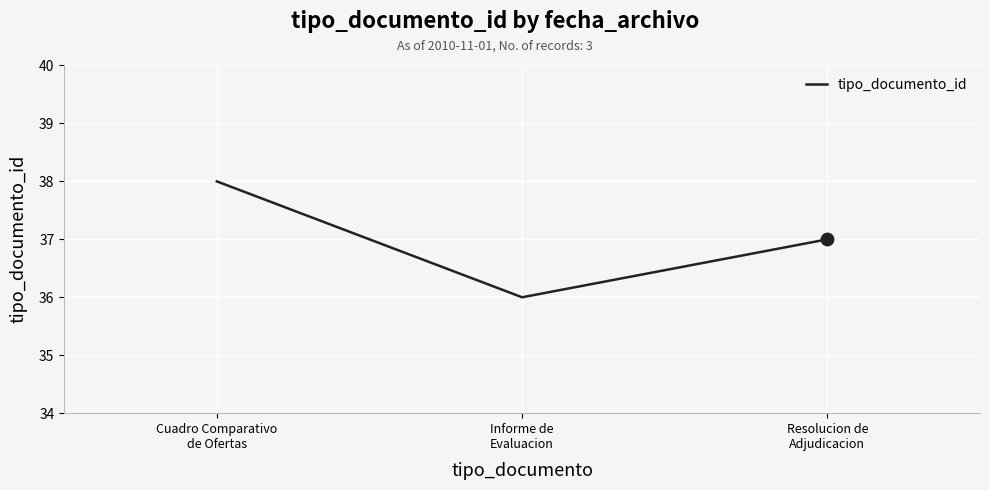

What is the change in value from Cuadro Comparativo
de Ofertas to Informe de
Evaluacion?

-2